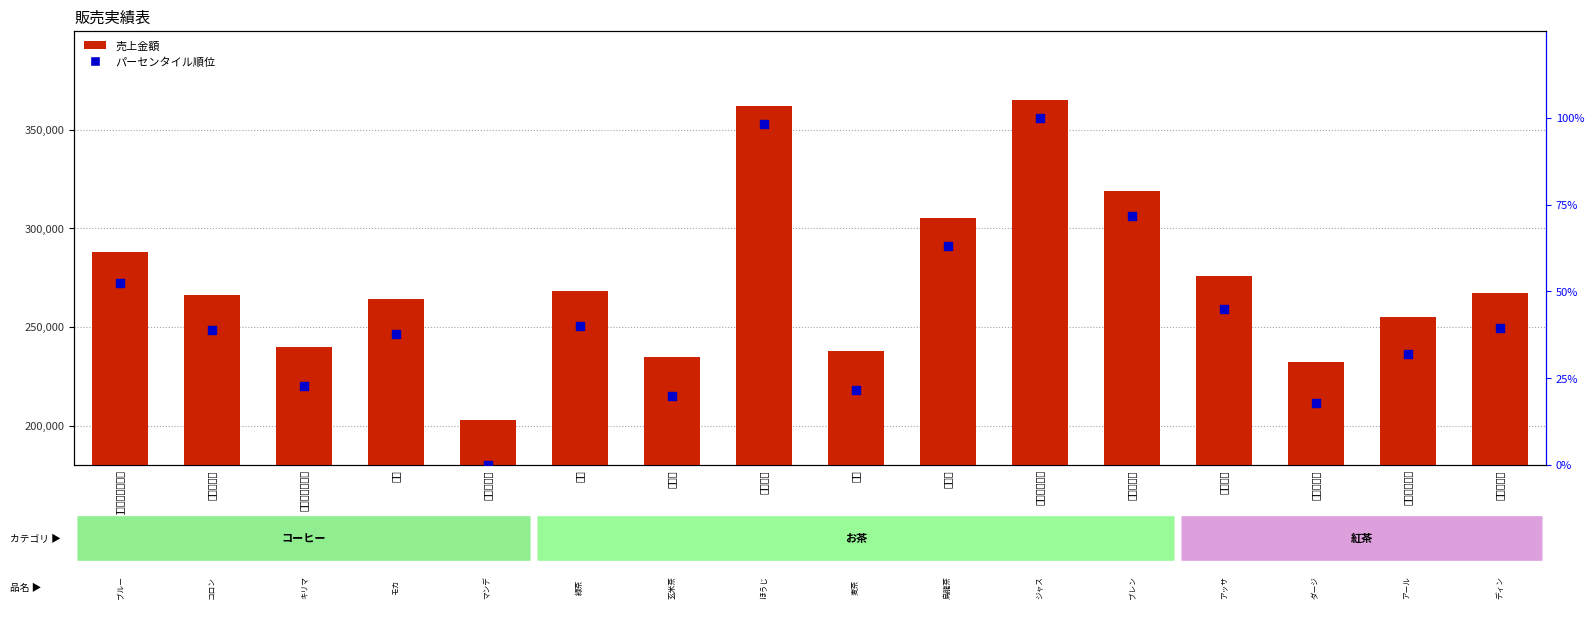

Which series has the largest Y range (max minus min)?

売上金額